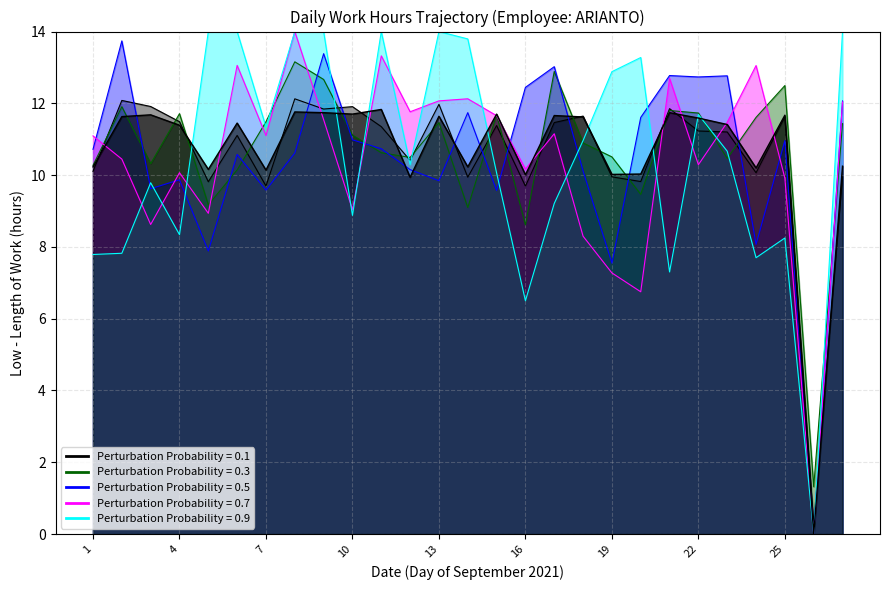

What is the sum of all values?

287.4